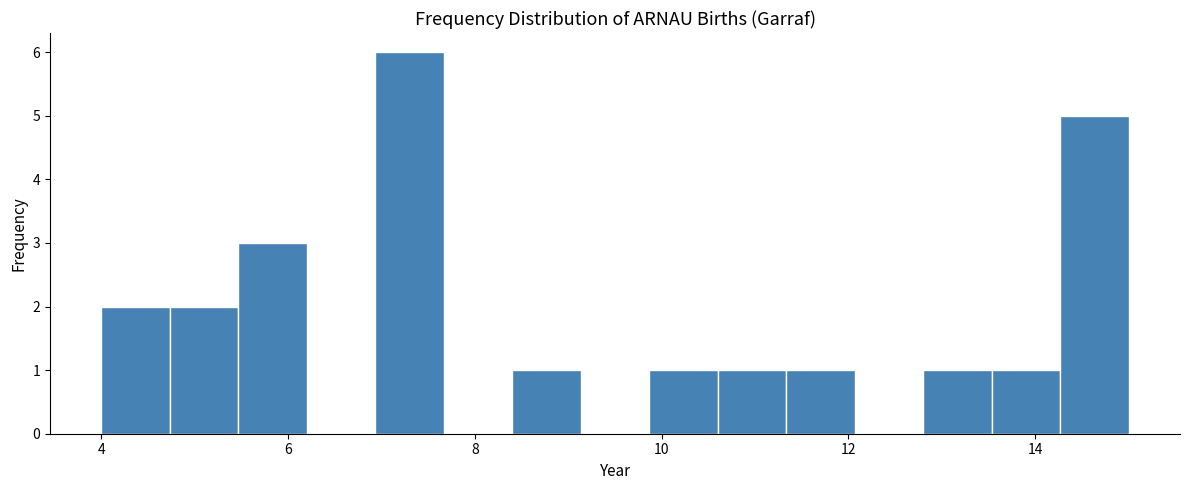

Read against the x-axis, roughly where is the centre of the tallest bar?

7.4